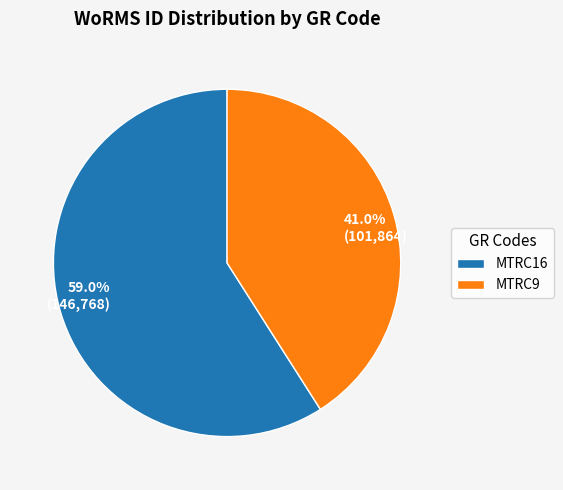

What is the smallest slice in the pie chart?

MTRC9